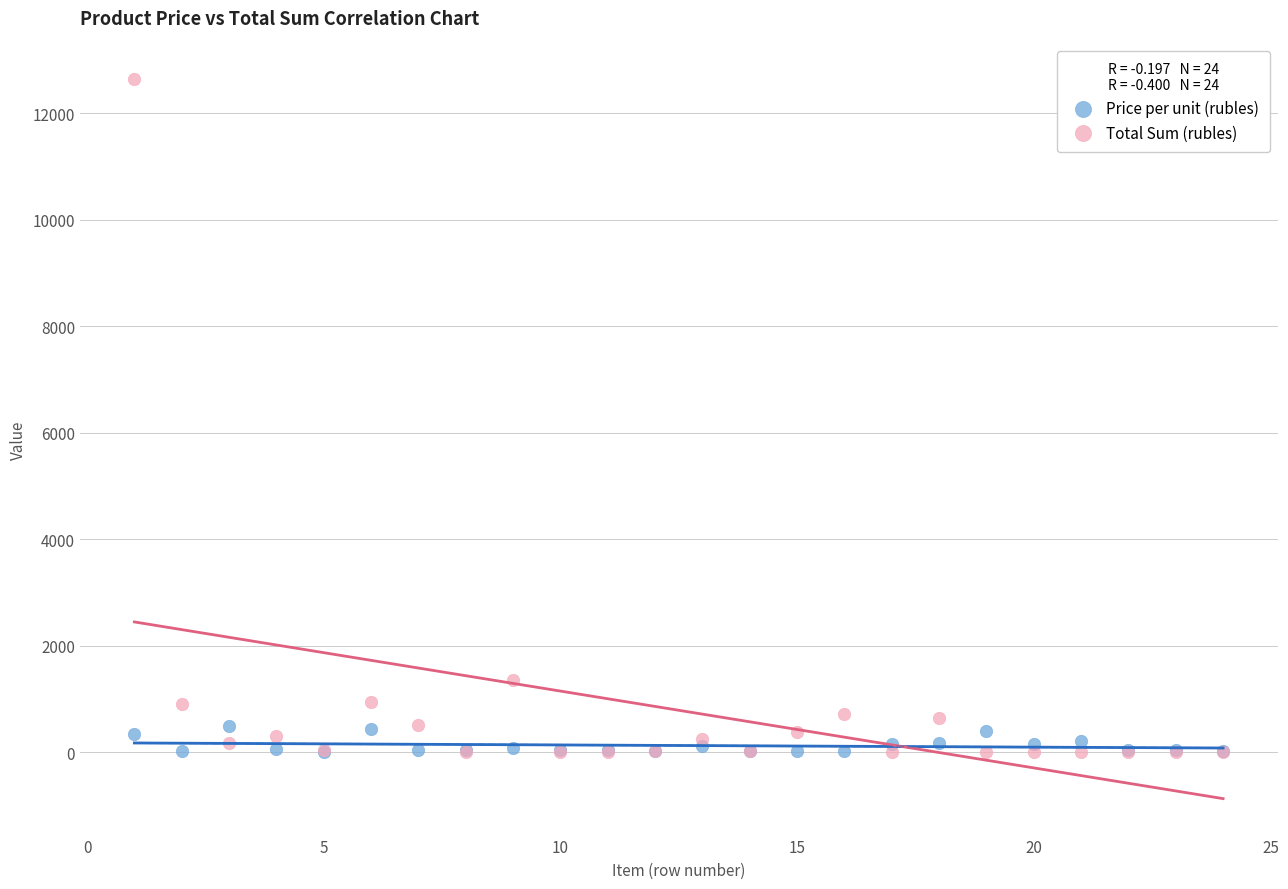

Which series contains the highest Y value?

Total Sum (rubles)